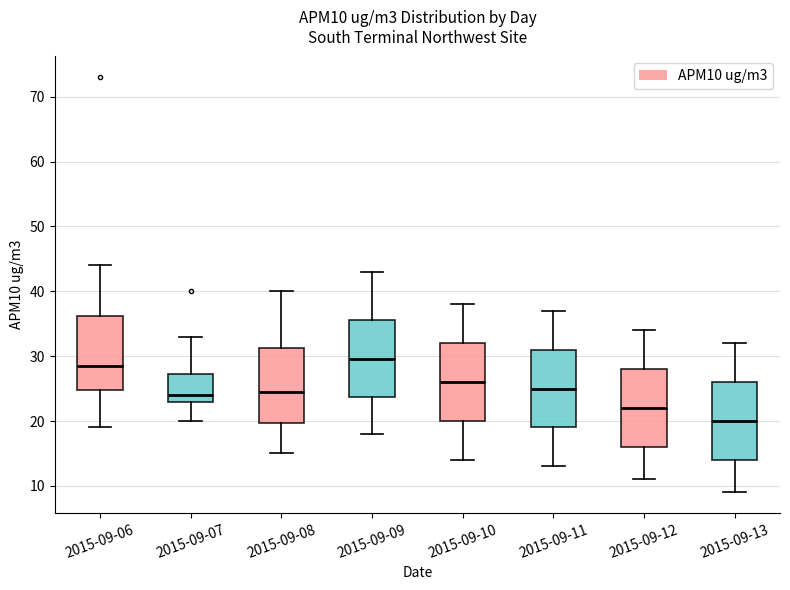

Reading left to right, read every box against the y-axis: the position of its median line, the range the box covers, and the ends of its whiskers. The values are not printed on the chart, so give them approximately, as read against the axis.

2015-09-06: median 29, box 25 to 36, whiskers 19 to 44
2015-09-07: median 24, box 23 to 27, whiskers 20 to 33
2015-09-08: median 25, box 20 to 31, whiskers 15 to 40
2015-09-09: median 30, box 24 to 36, whiskers 18 to 43
2015-09-10: median 26, box 20 to 32, whiskers 14 to 38
2015-09-11: median 25, box 19 to 31, whiskers 13 to 37
2015-09-12: median 22, box 16 to 28, whiskers 11 to 34
2015-09-13: median 20, box 14 to 26, whiskers 9 to 32